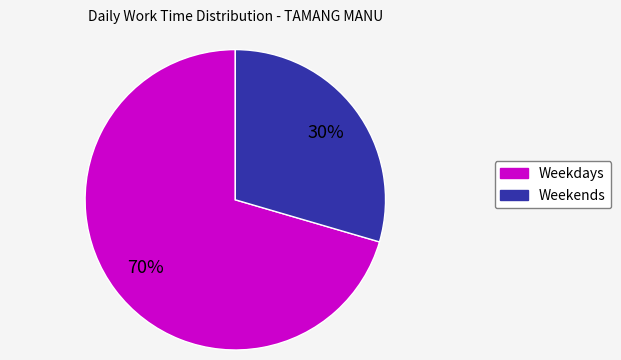

Is there a majority slice in this chart?

Yes